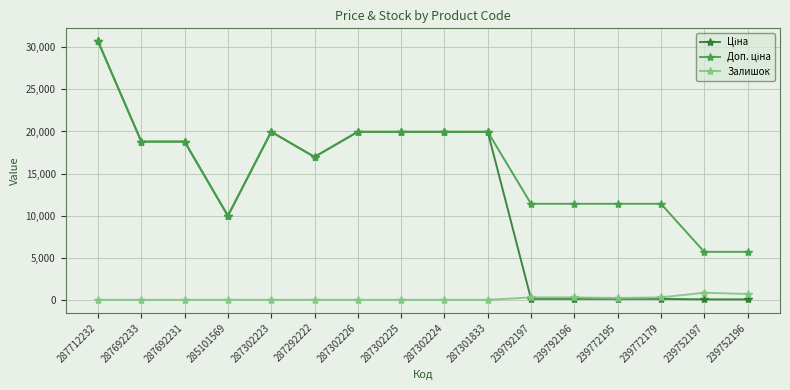

What is the spread (max minus min) of values at 287692231?

18796.8